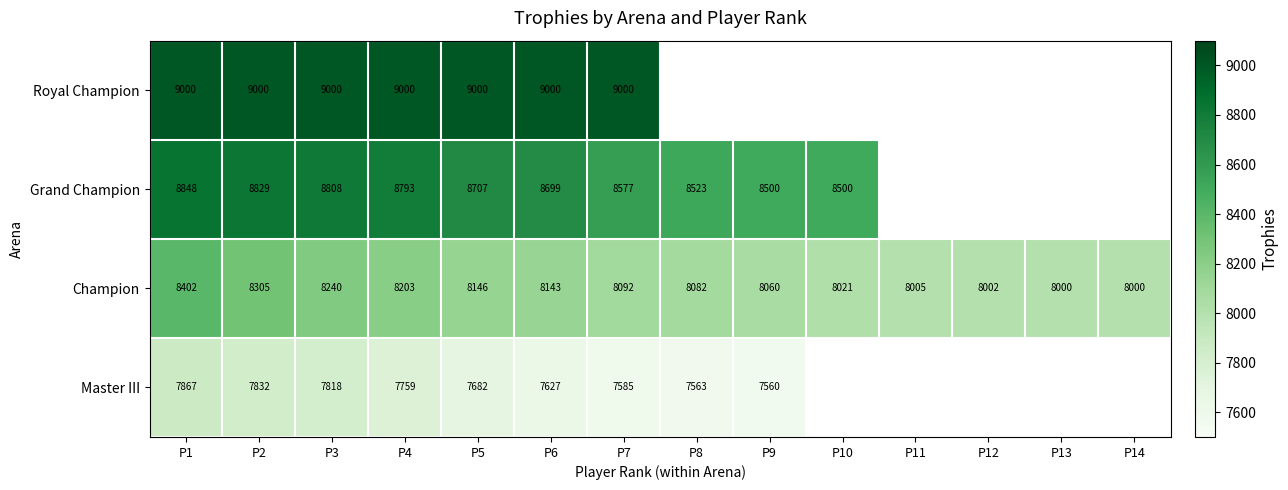

What is the difference between the highest and lowest values at P4?

1241